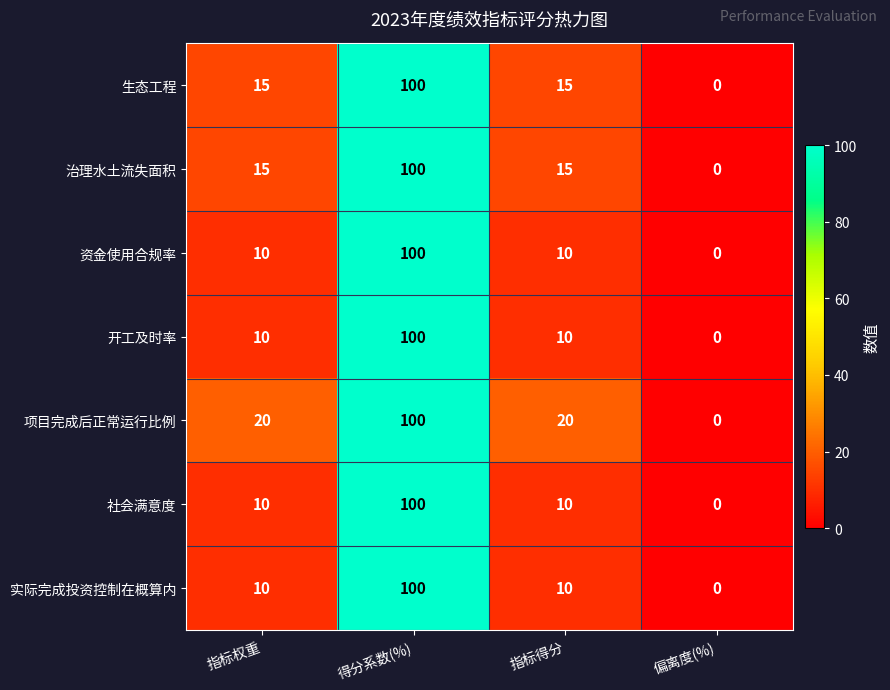

Reading left to right, transcribe all the data shown in this chart.

生态工程: 指标权重=15	得分系数(%)=100	指标得分=15	偏离度(%)=0
治理水土流失面积: 指标权重=15	得分系数(%)=100	指标得分=15	偏离度(%)=0
资金使用合规率: 指标权重=10	得分系数(%)=100	指标得分=10	偏离度(%)=0
开工及时率: 指标权重=10	得分系数(%)=100	指标得分=10	偏离度(%)=0
项目完成后正常运行比例: 指标权重=20	得分系数(%)=100	指标得分=20	偏离度(%)=0
社会满意度: 指标权重=10	得分系数(%)=100	指标得分=10	偏离度(%)=0
实际完成投资控制在概算内: 指标权重=10	得分系数(%)=100	指标得分=10	偏离度(%)=0